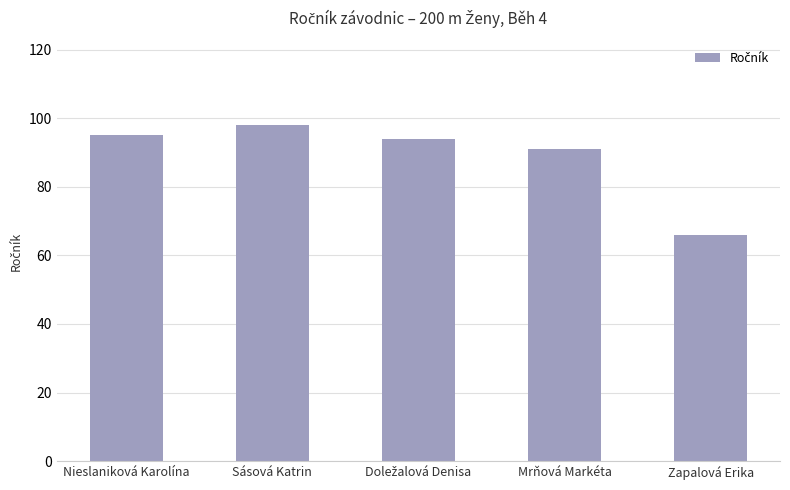

The chart shows a value of 111 at Zapalová Erika. True or false?

False